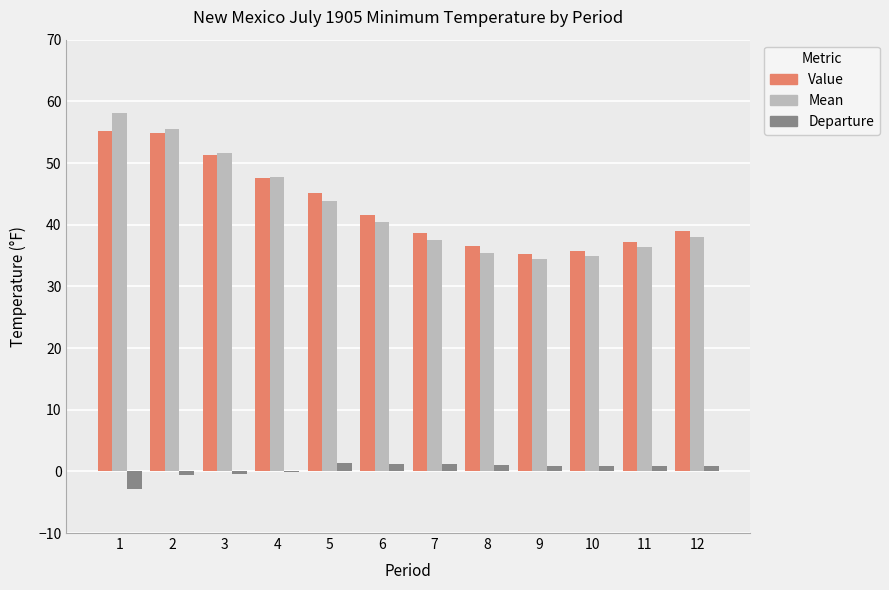

How many groups of bars are there?

12